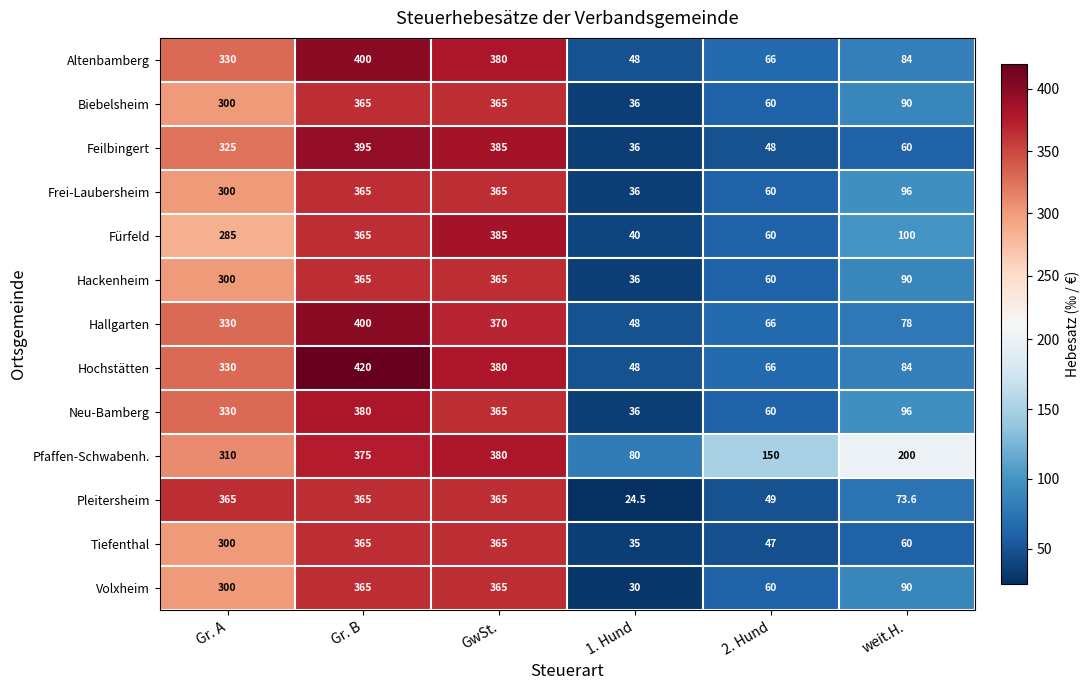

The value of Frei-Laubersheim at Gr. A is 192.8. True or false?

False